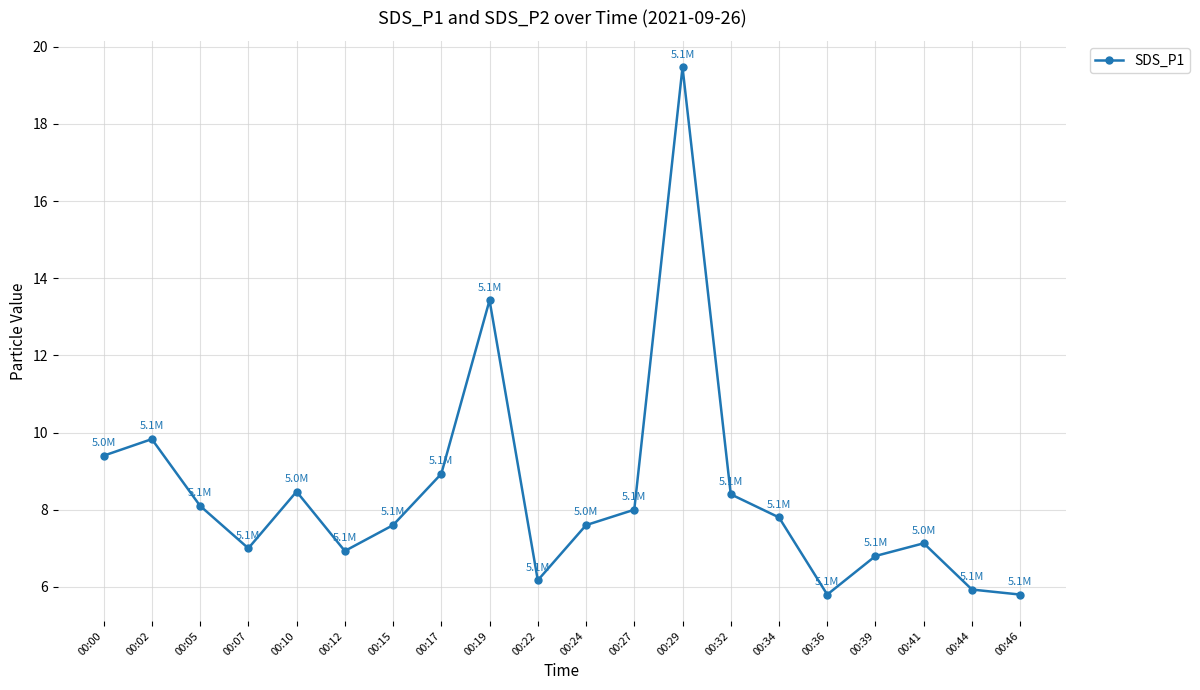

Read the value at 00:44.

5.9